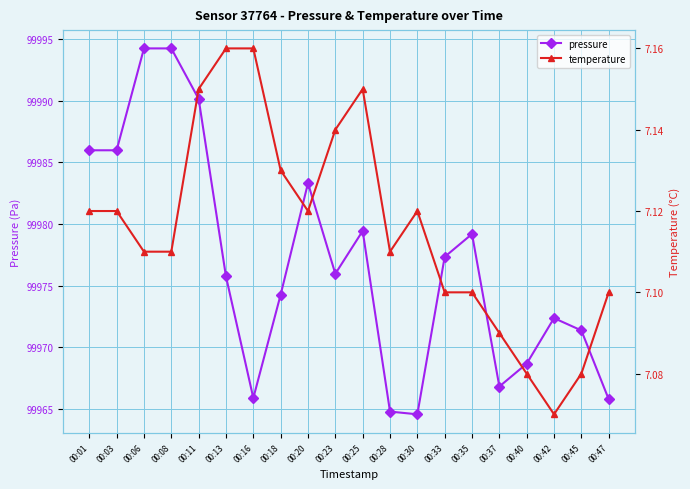

Is it true that pressure equals 99986.0 at 00:03?

True